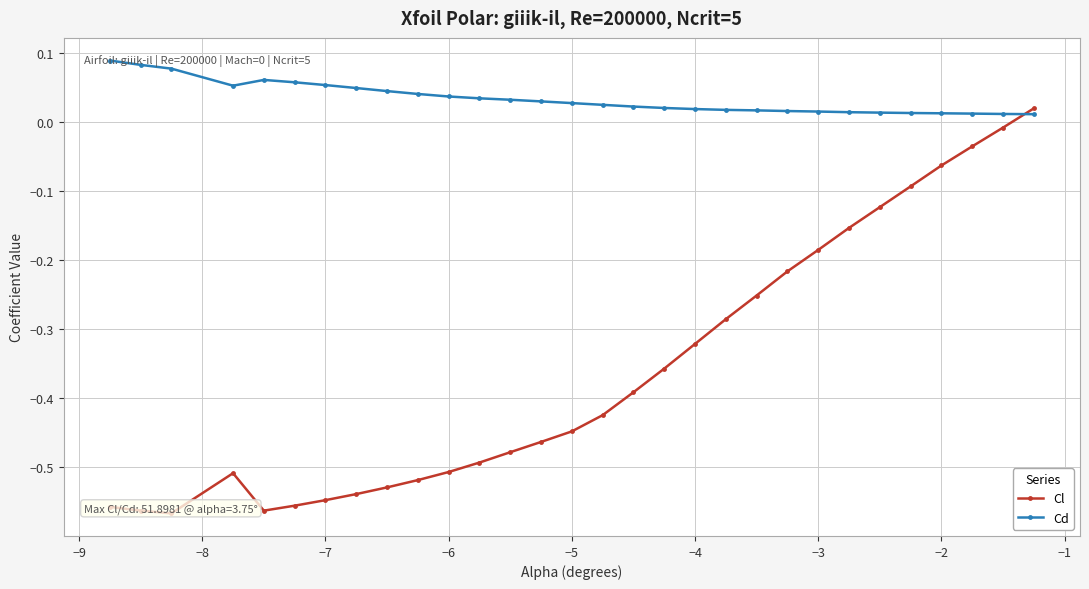

How many lines are shown in the chart?

2